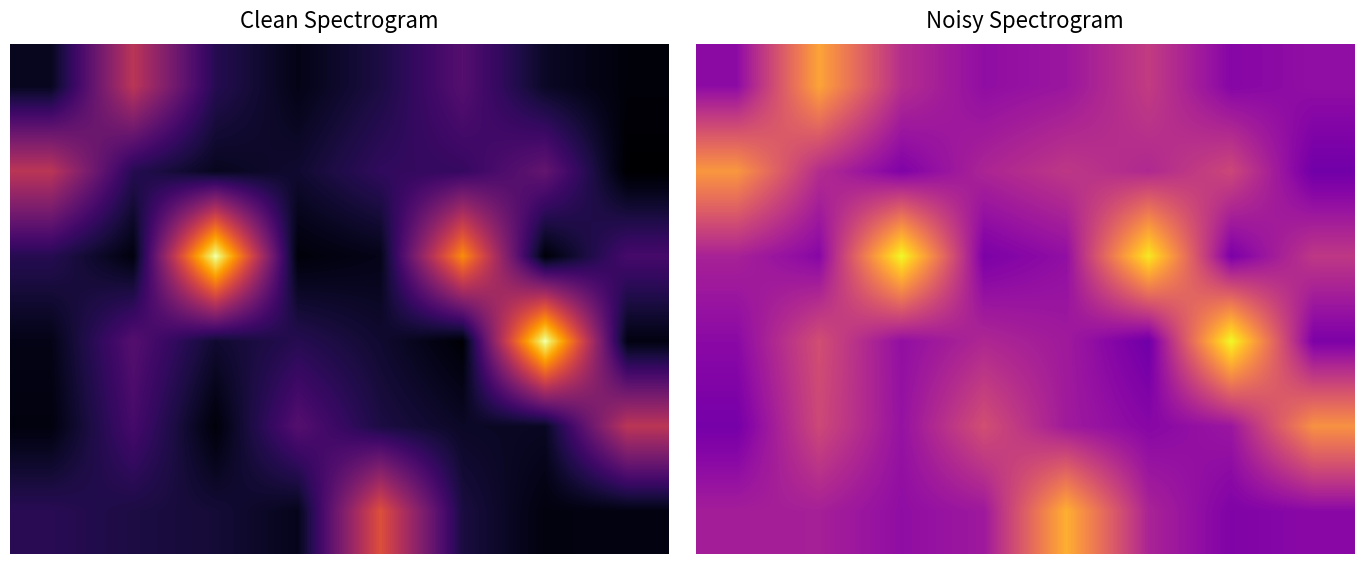

List the labels in order of 3 value, smallest first.

5, 7, 0, 2, 4, 3, 1, 6